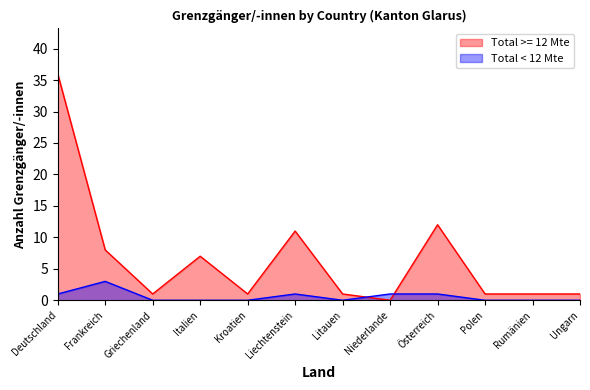

True or false: Total < 12 Mte has more than 0 points higher than both neighbors.

True